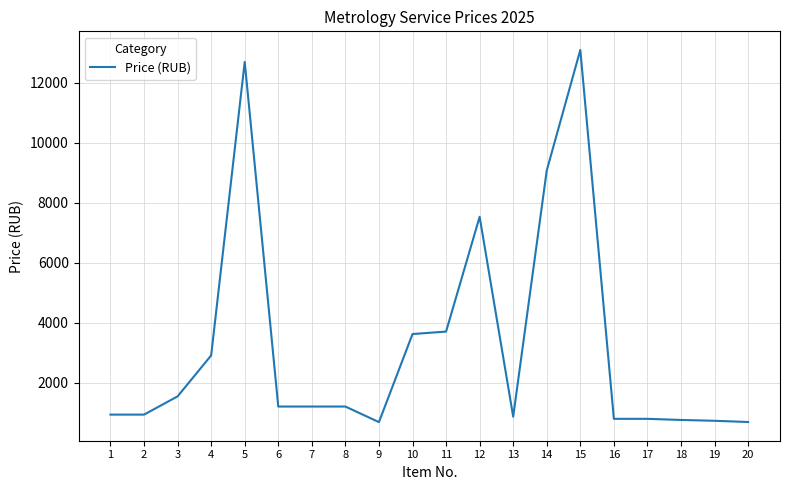

What is the smallest value displayed?

679.0